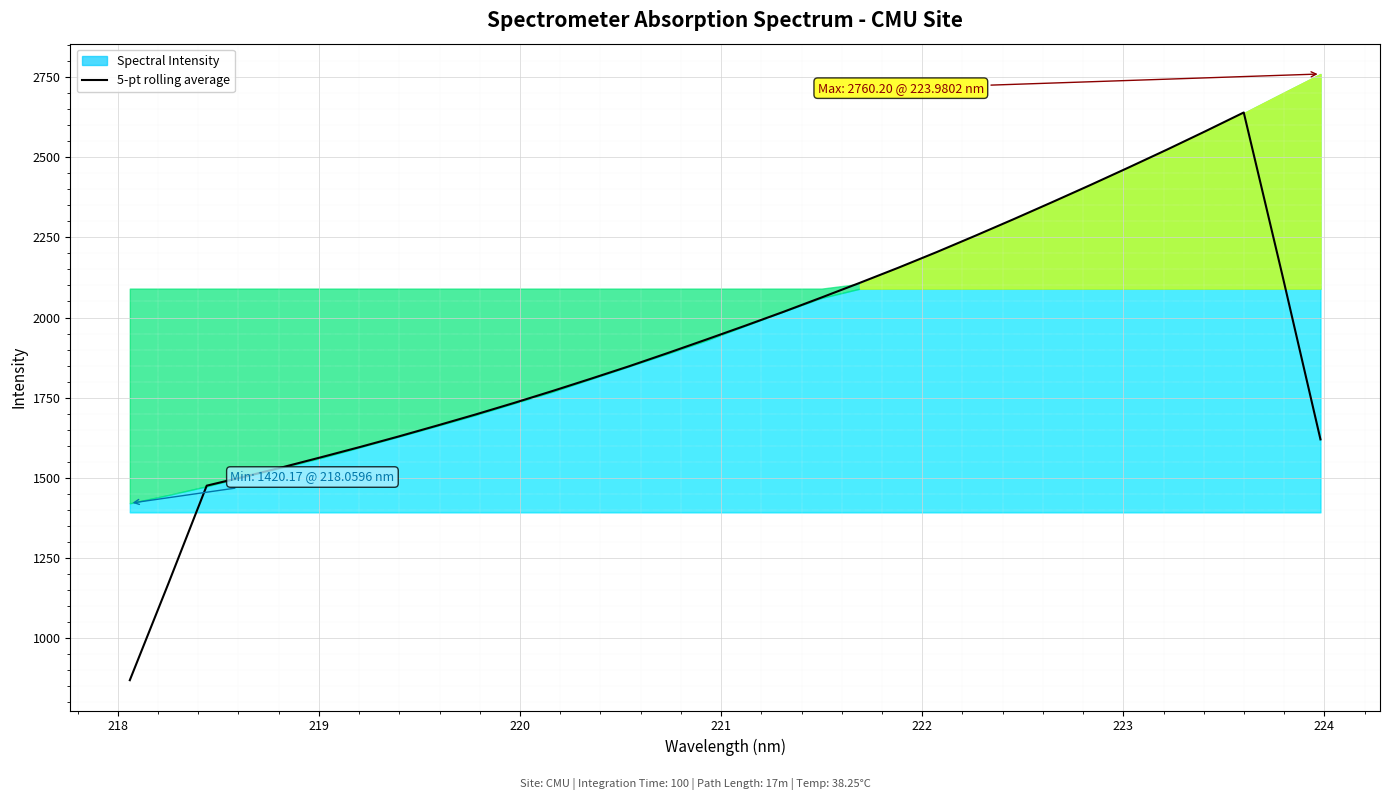

What is the lowest value of the 5-pt rolling average series?

867.9